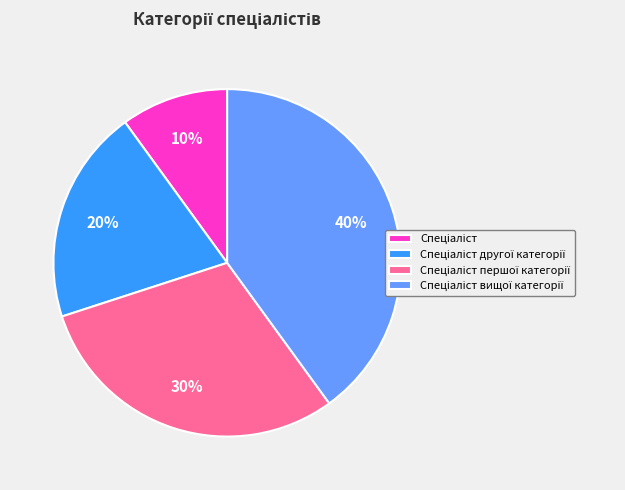

Does any single category account for the majority?

No